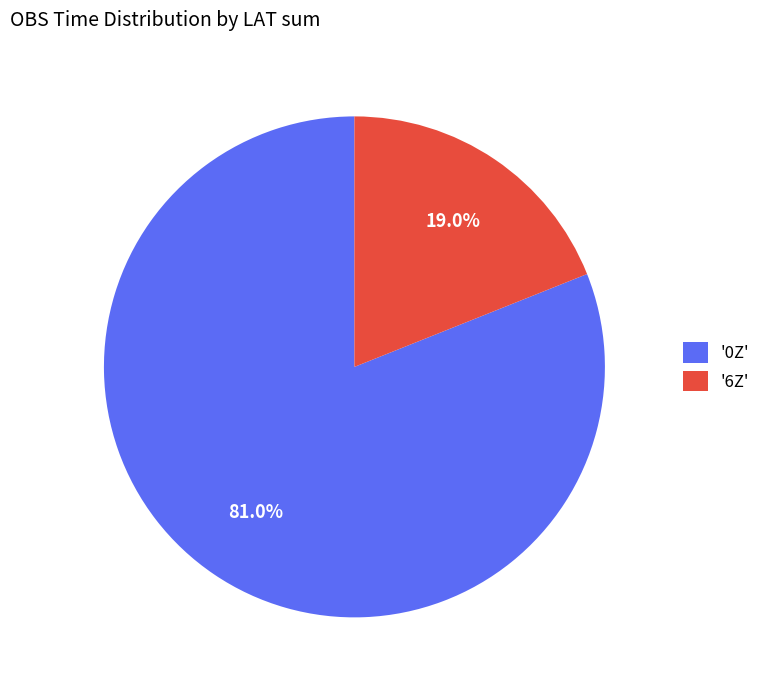

To the nearest percent, what is the difference between the largest and smallest slice percentages?

62%